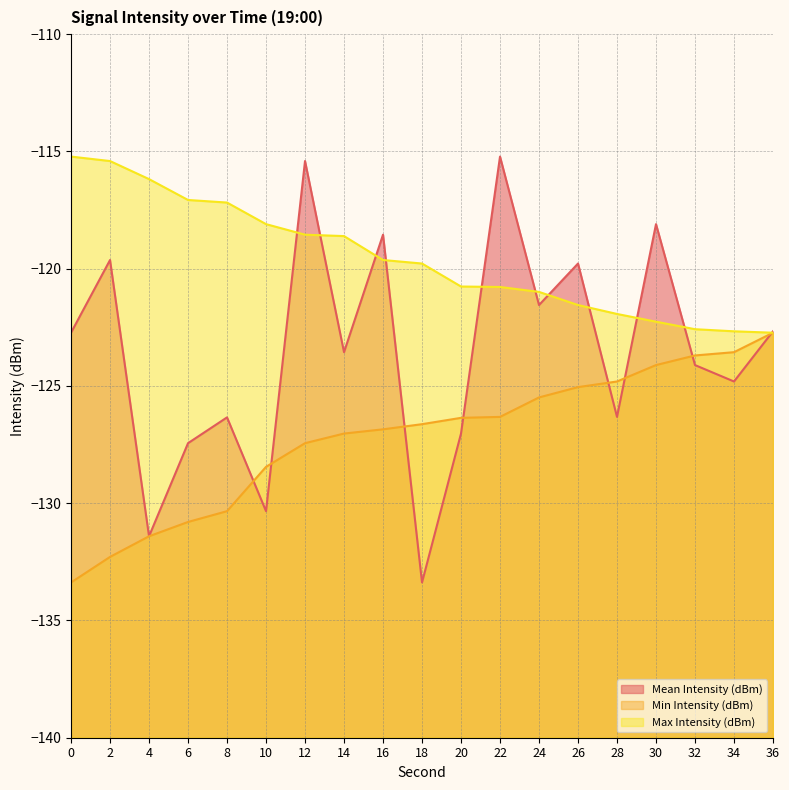

Between which two adjacent categories do Mean Intensity (dBm) and Min Intensity (dBm) first intersect?

8 and 10